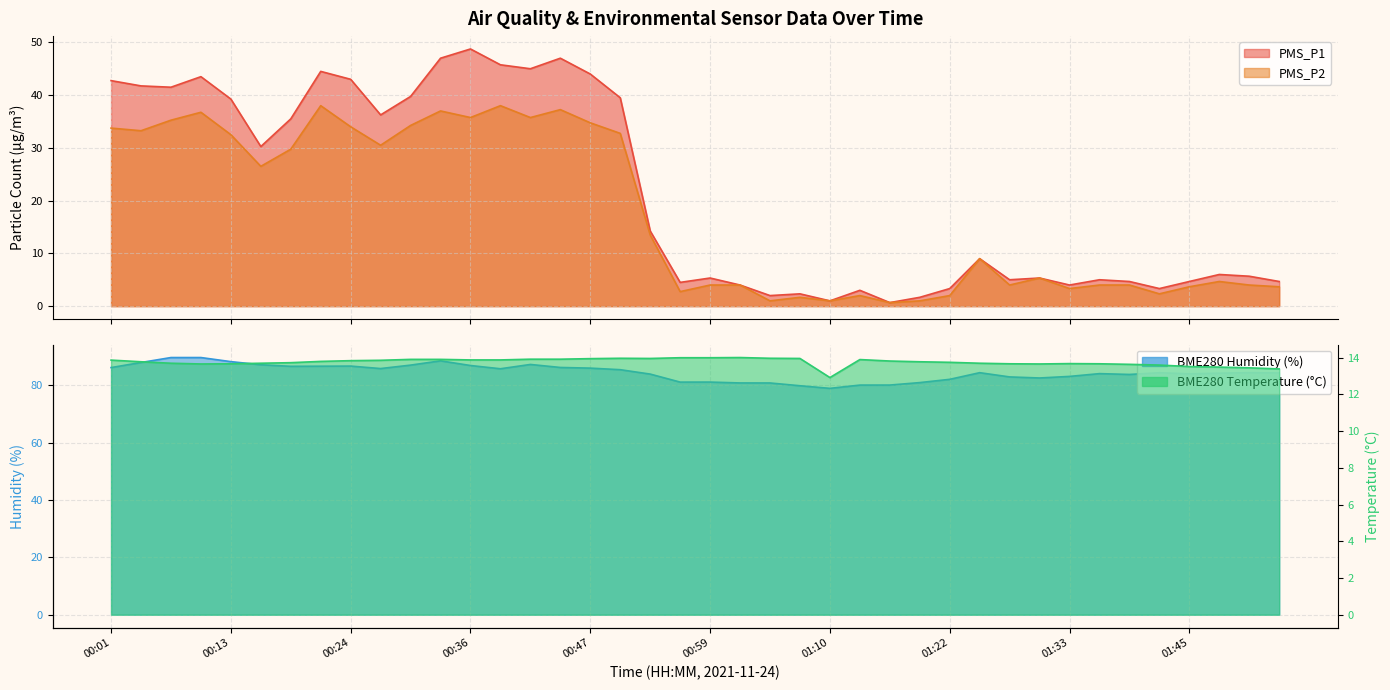

True or false: PMS_P2 and PMS_P1 cross at least once.

False